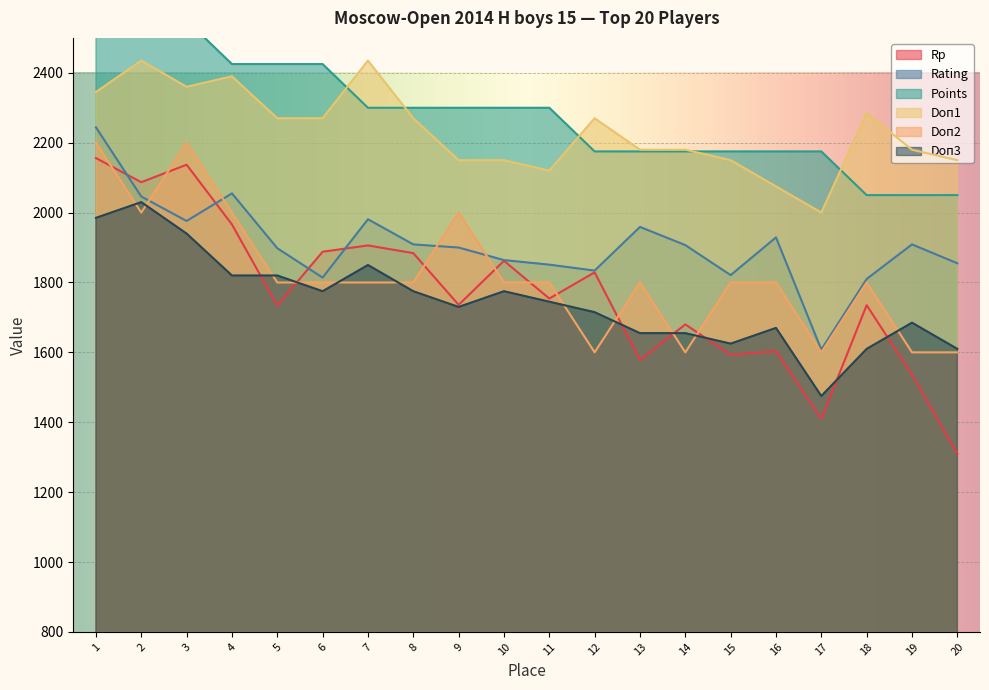

The value of Doп3 at 6 is 1775. True or false?

True